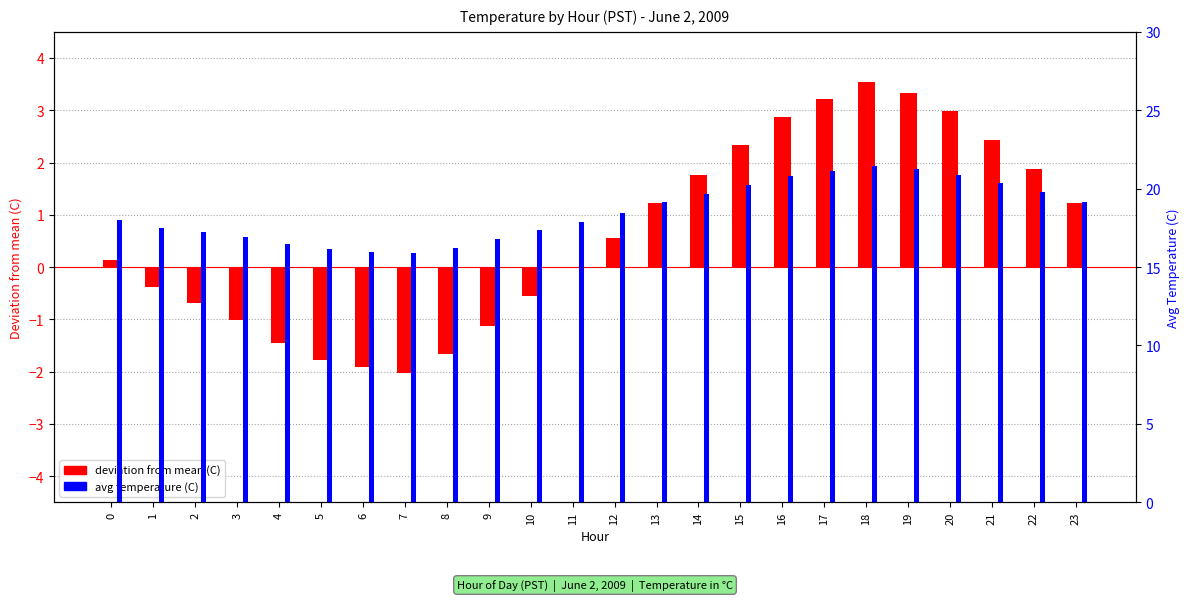

The value of deviation from mean (C) at 20 is 3.0. True or false?

True